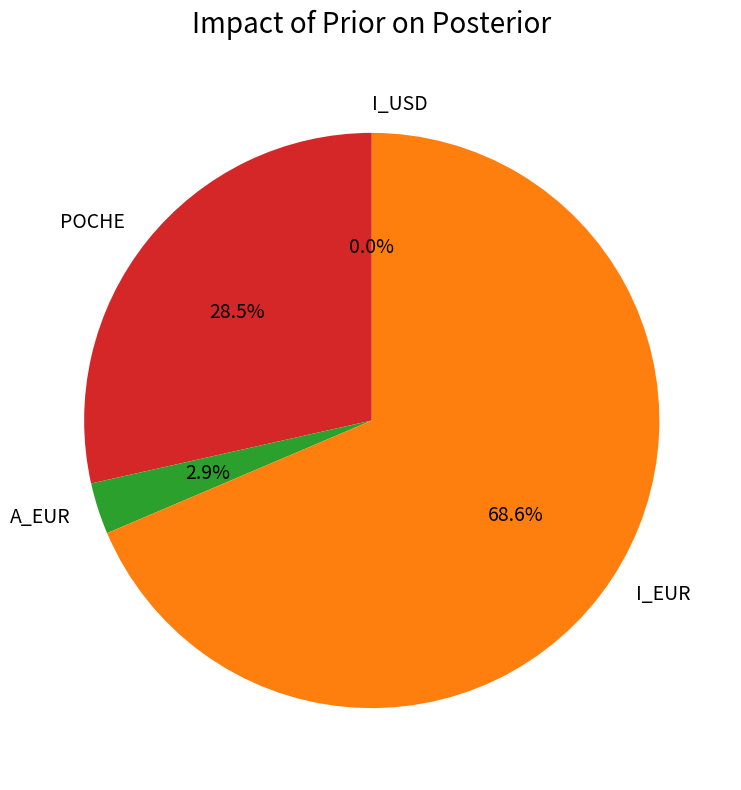

Which has a higher value, A_EUR or POCHE?

POCHE